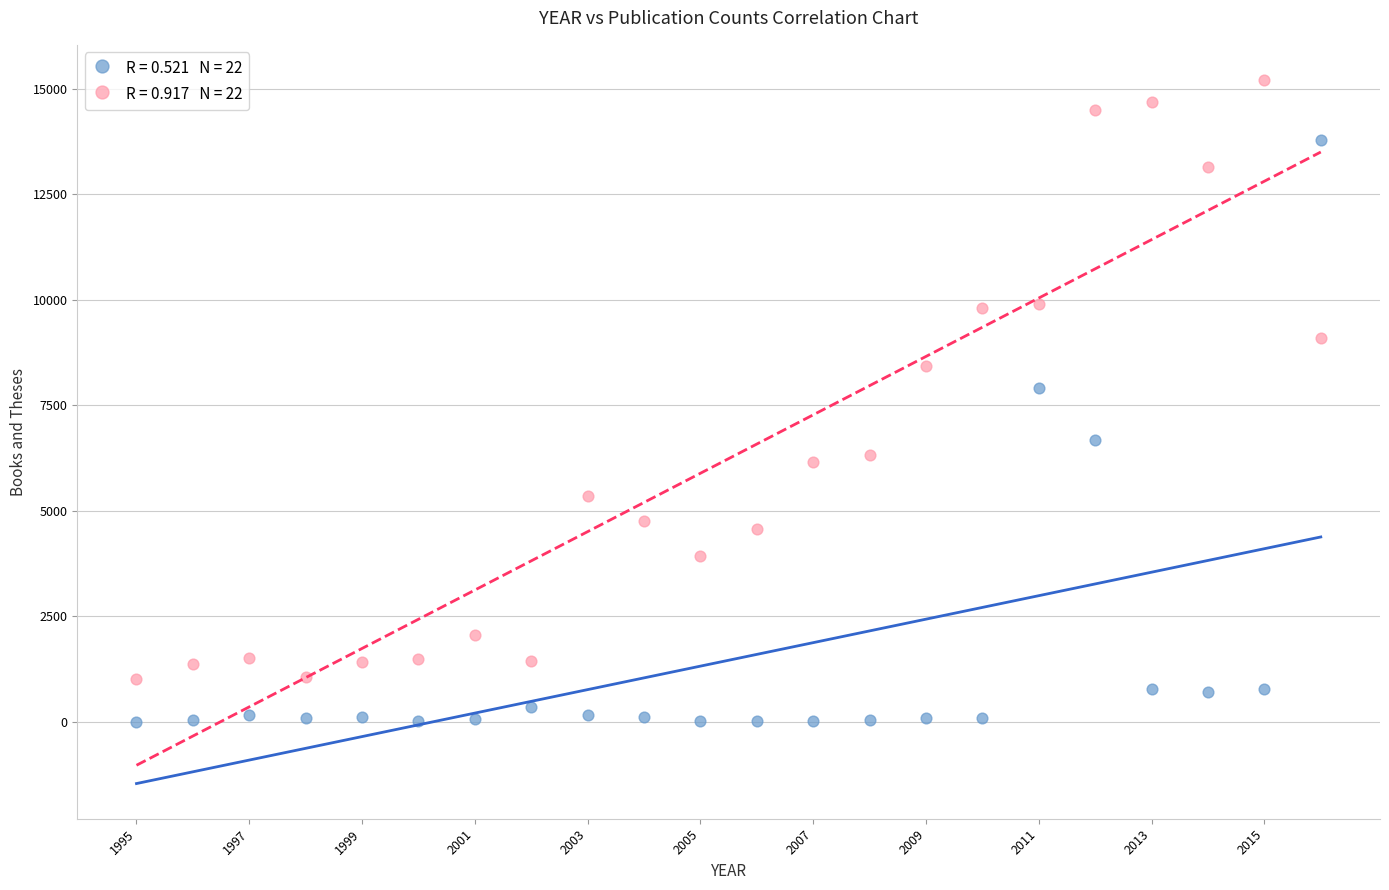

Across all data points, what is the range of X values (max minus min)?

21.0